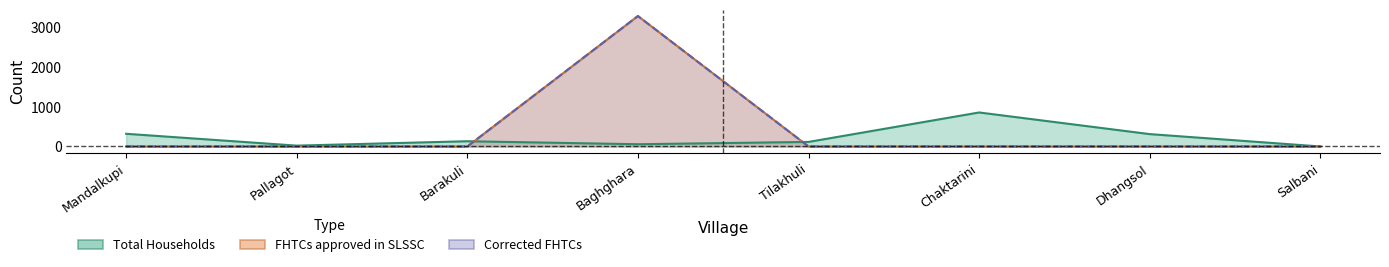

How many interior local peaks does the FHTCs approved in SLSSC series have?

1